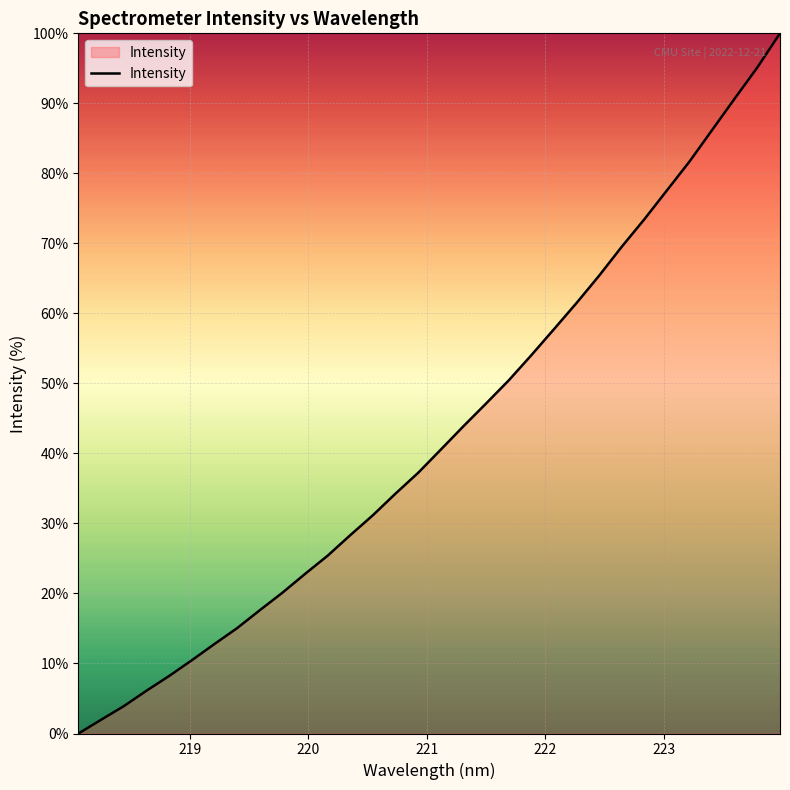

What is the maximum value shown in the chart?

100.0